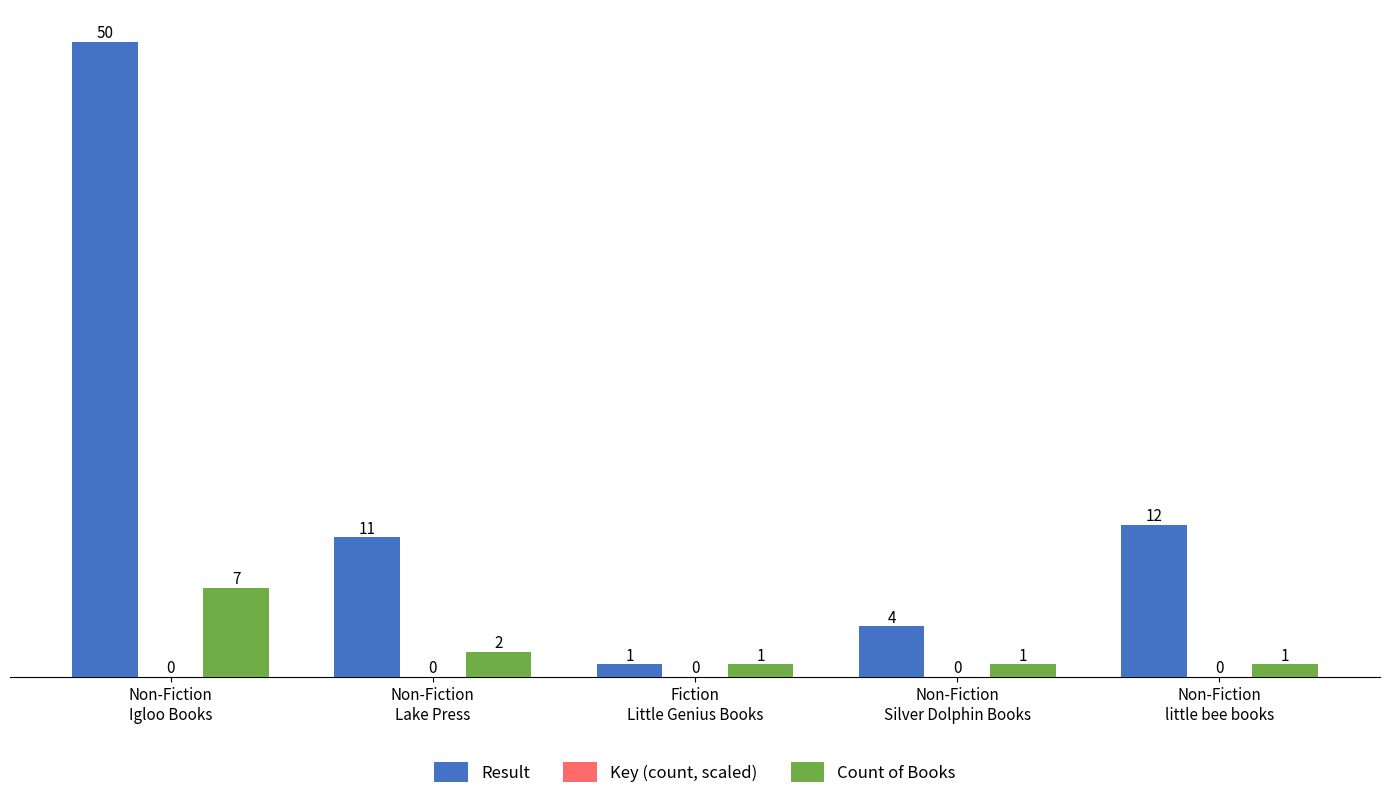

How many bars are there in total?

10